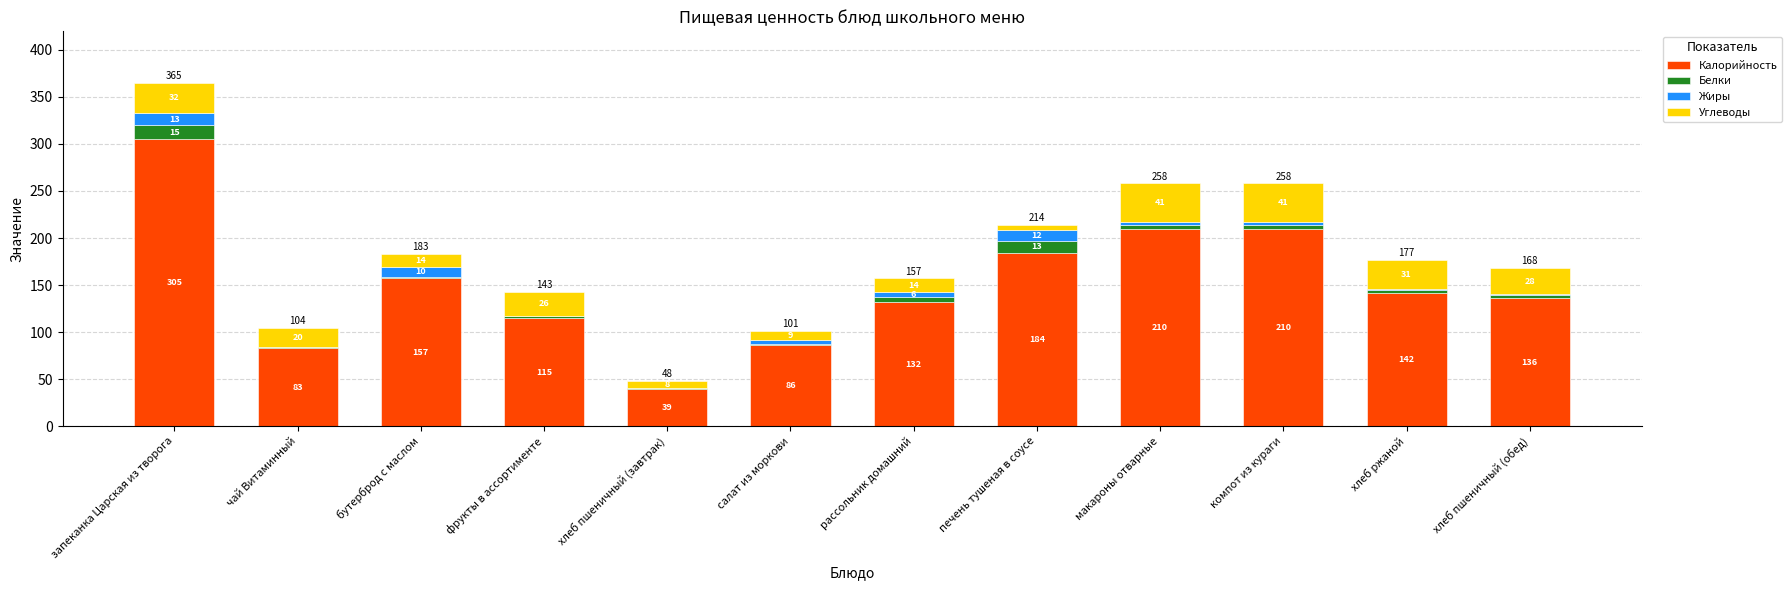

At which category is the sum across all series the highest?

запеканка Царская из творога